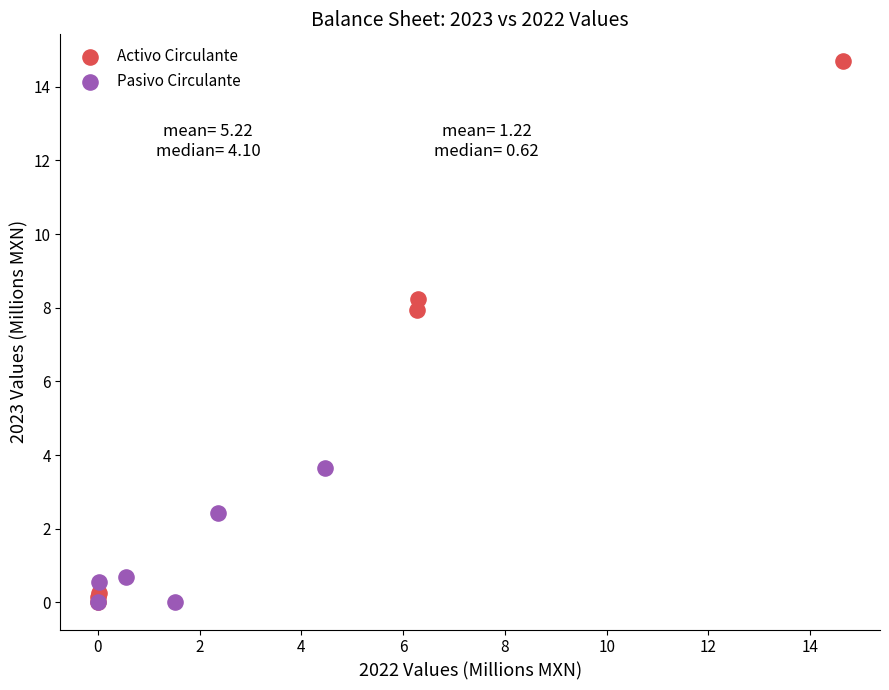

Which series contains the highest Y value?

Activo Circulante